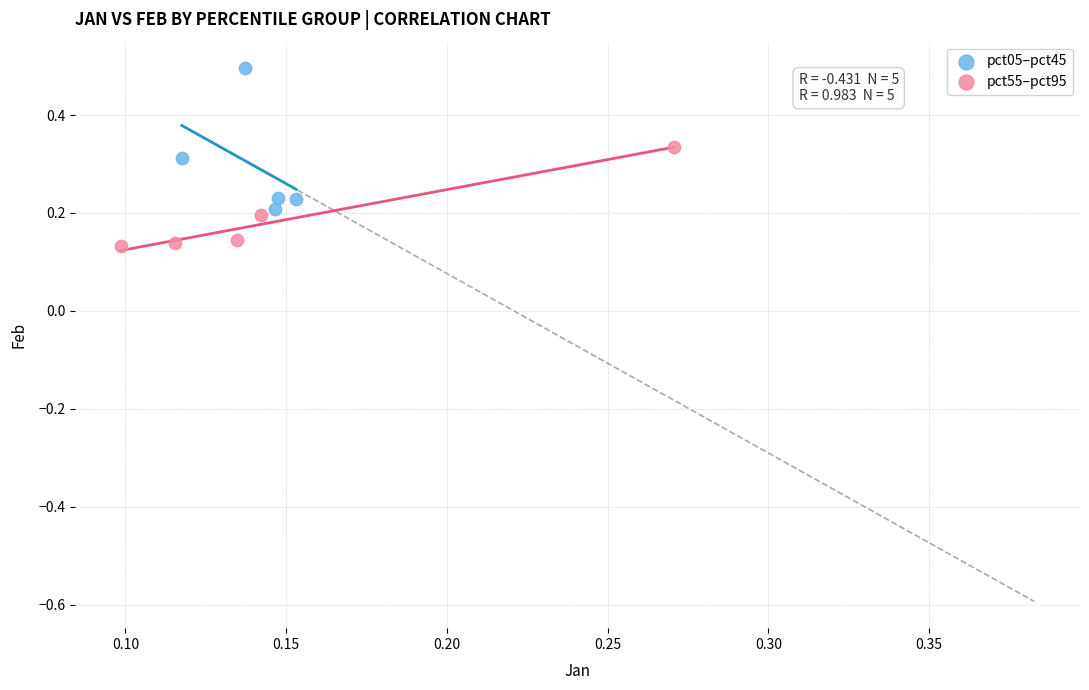

Which series has the largest Y range (max minus min)?

pct05–pct45